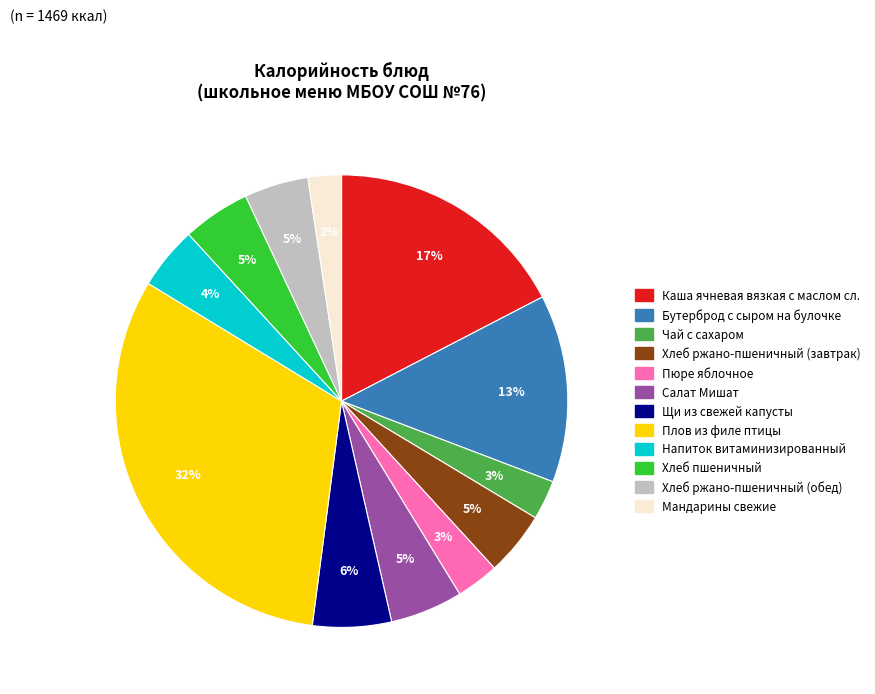

Is there any slice that represents more than half of the pie?

No